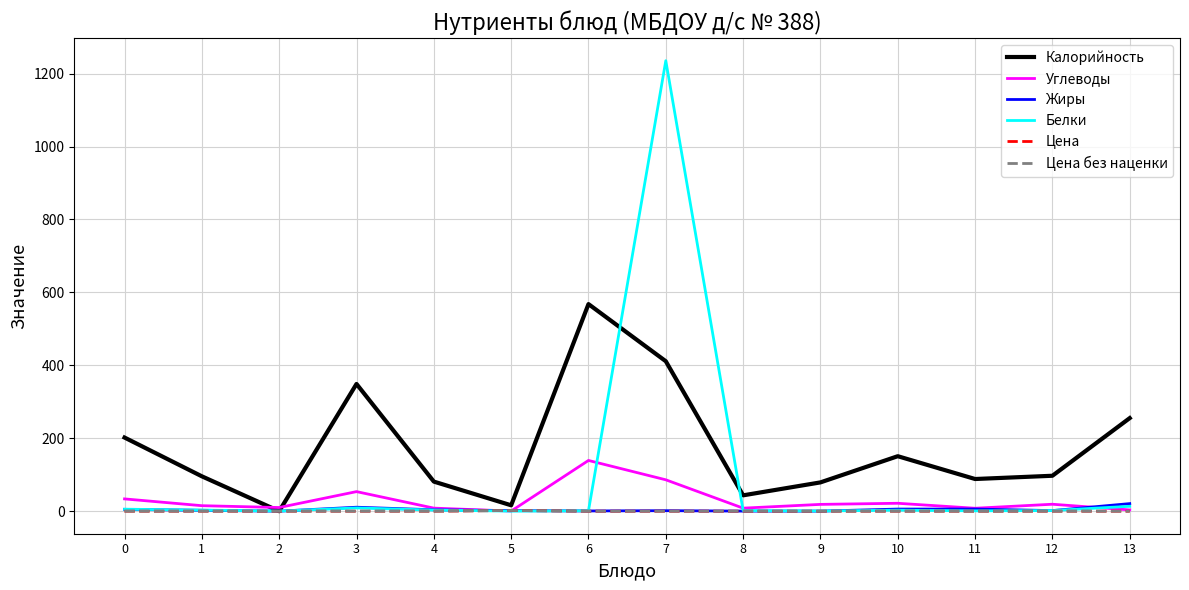

Does the chart have visible grid lines?

Yes